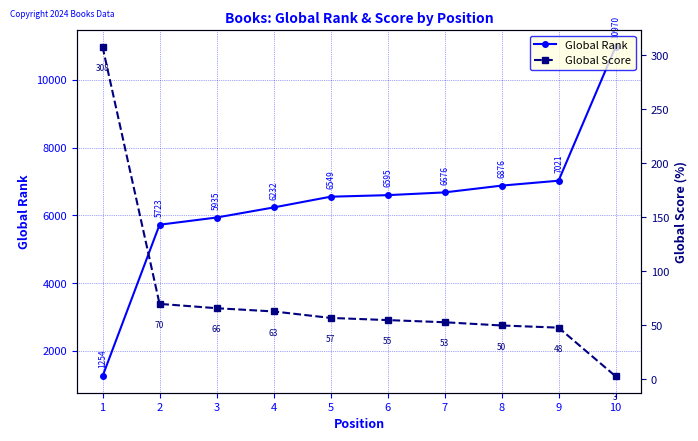

What is the difference between the second highest and second lowest values in the Global Rank series?

1298